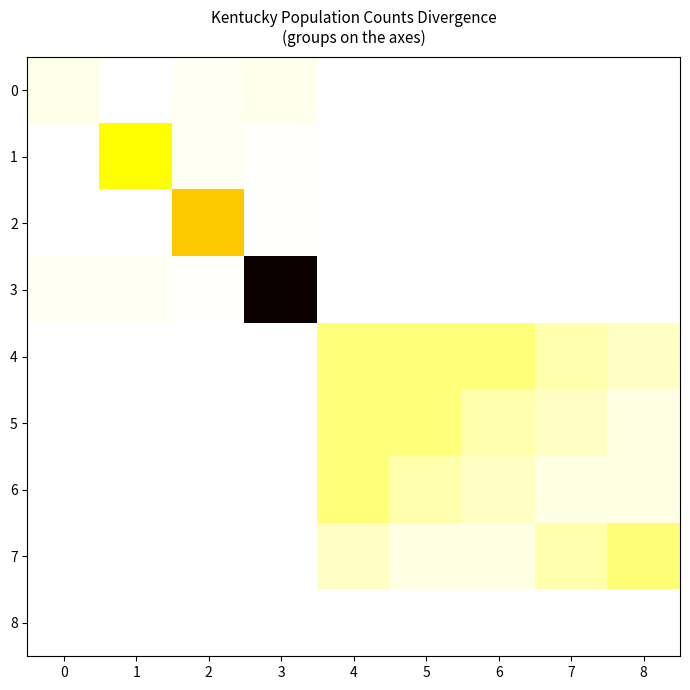

At 2, list the series in order from smallest to largest.

7, 6, 5, 4, 8, 3, 0, 1, 2